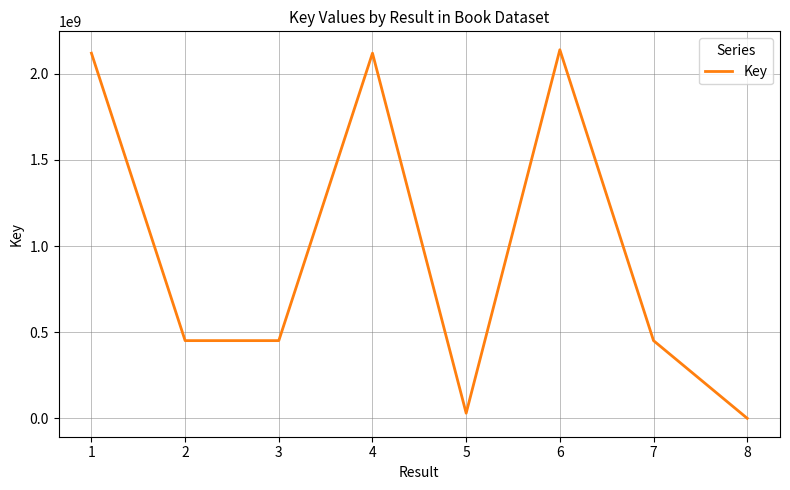

Does the chart display data point markers on the line(s)?

No